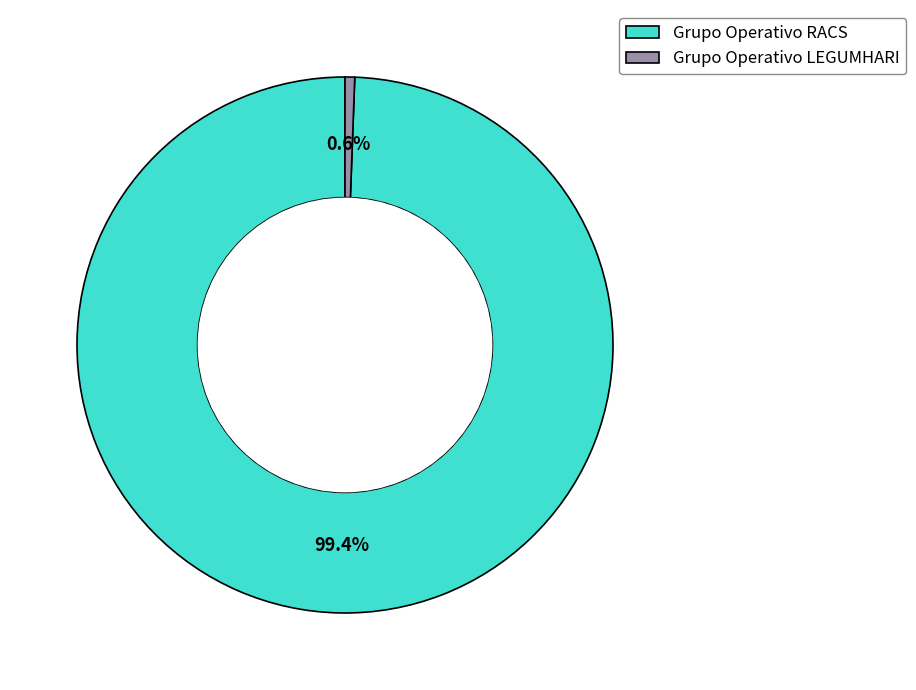

True or false: Grupo Operativo LEGUMHARI accounts for 1% of the total.

True